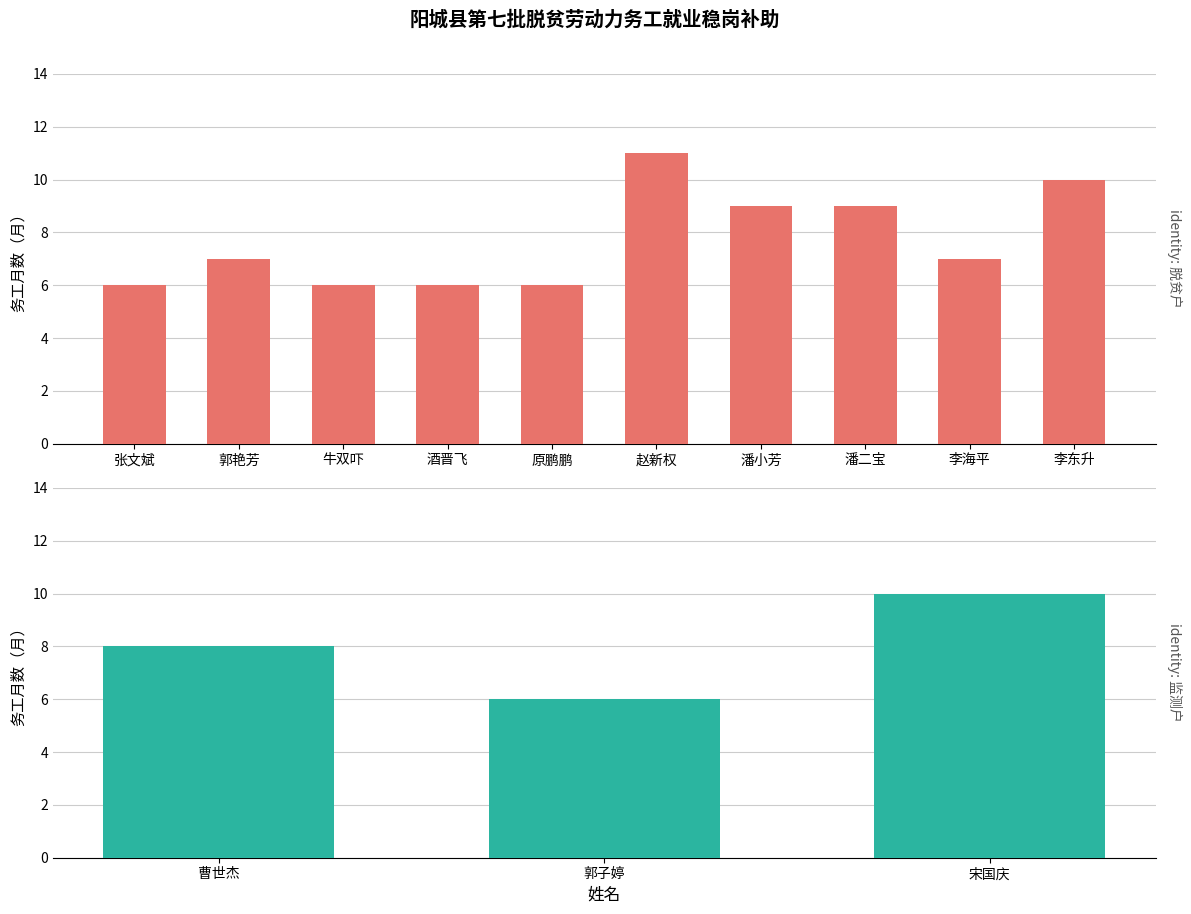

What position from the left is 牛双吓?

3